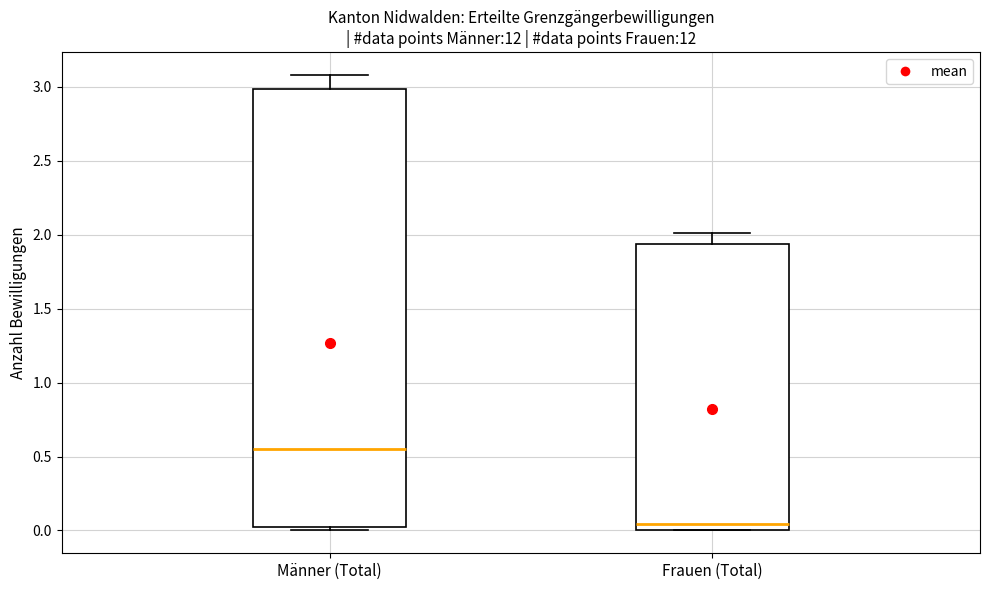

Where does the median line of the box for Frauen (Total) sit on the y-axis? The values are not printed on the chart, so give them approximately, as read against the axis.

0.05